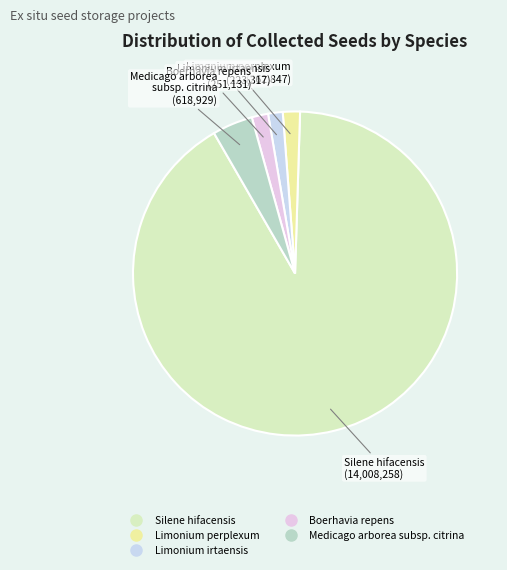

Is the sum of Limonium irtaensis and Limonium perplexum greater than half?

No